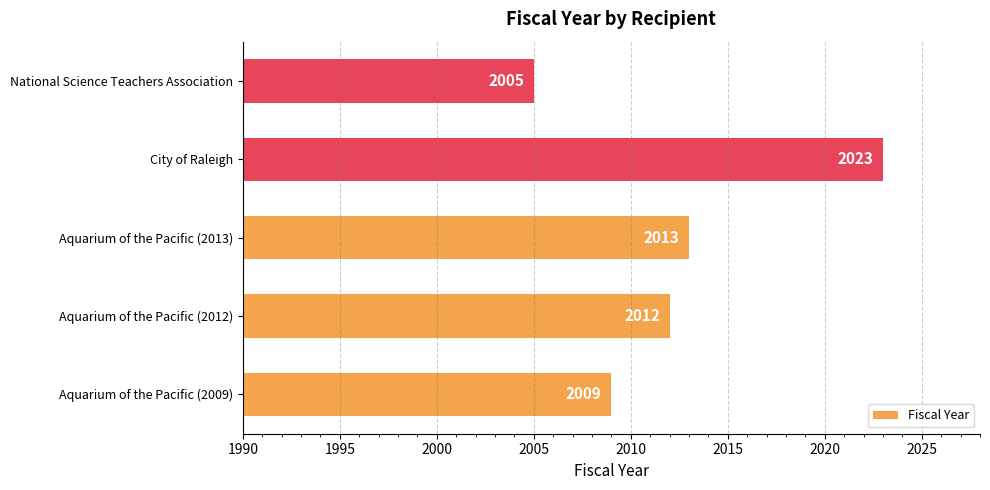

At which label is the value closest to 2014?

Aquarium of the Pacific (2013)